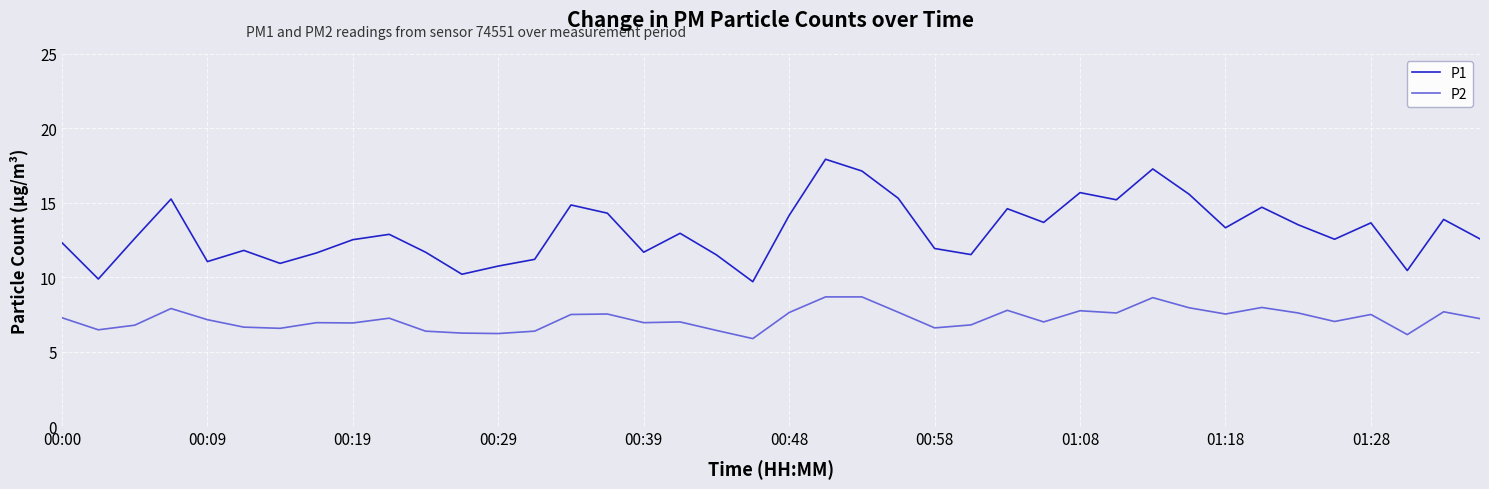

Is this an area chart (filled region under the line)?

No